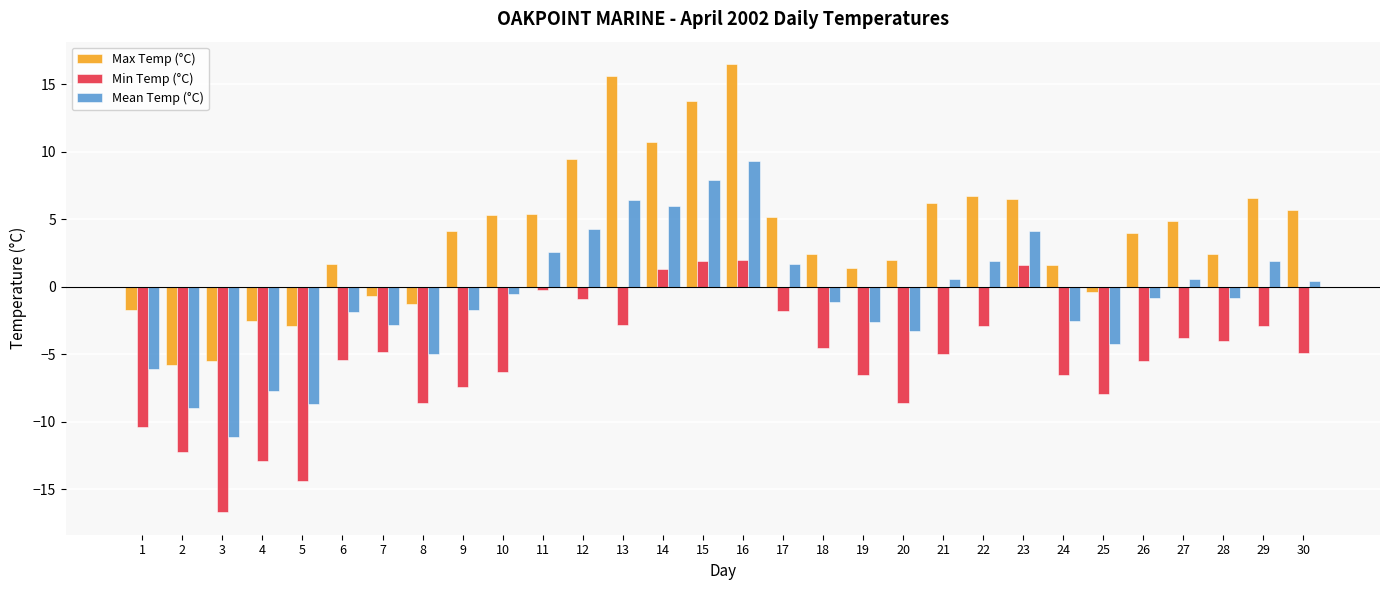

What is the lowest value of the Mean Temp (°C) series?

-11.1